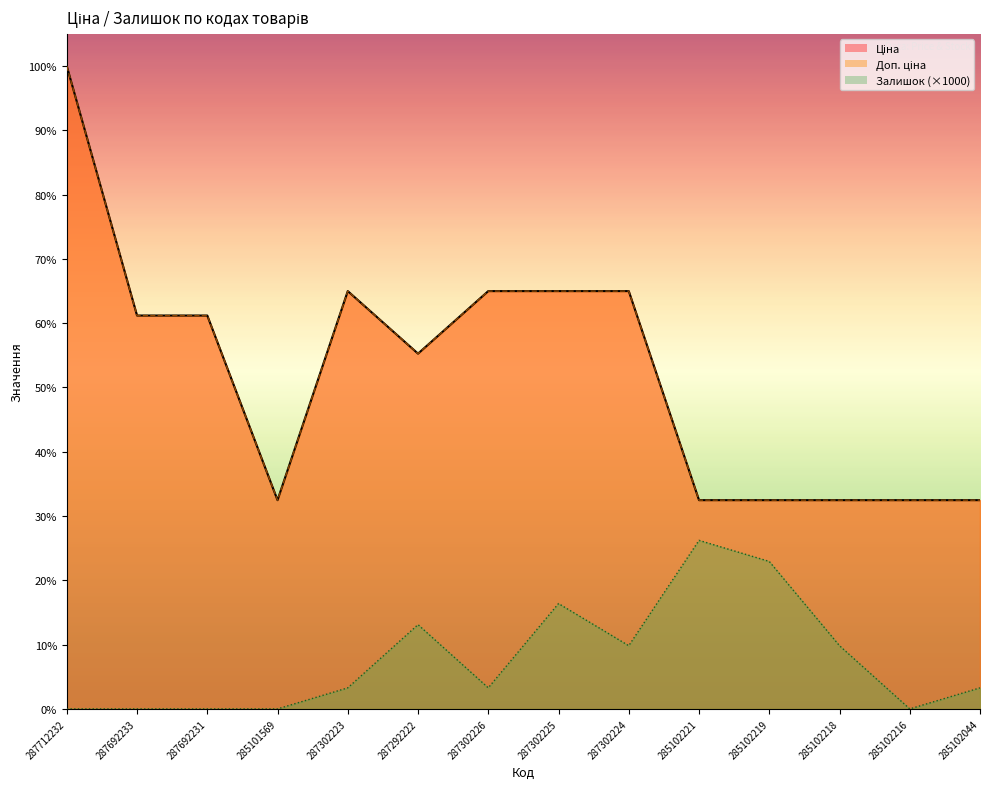

What is the label of the 9th point from the left?

287302224